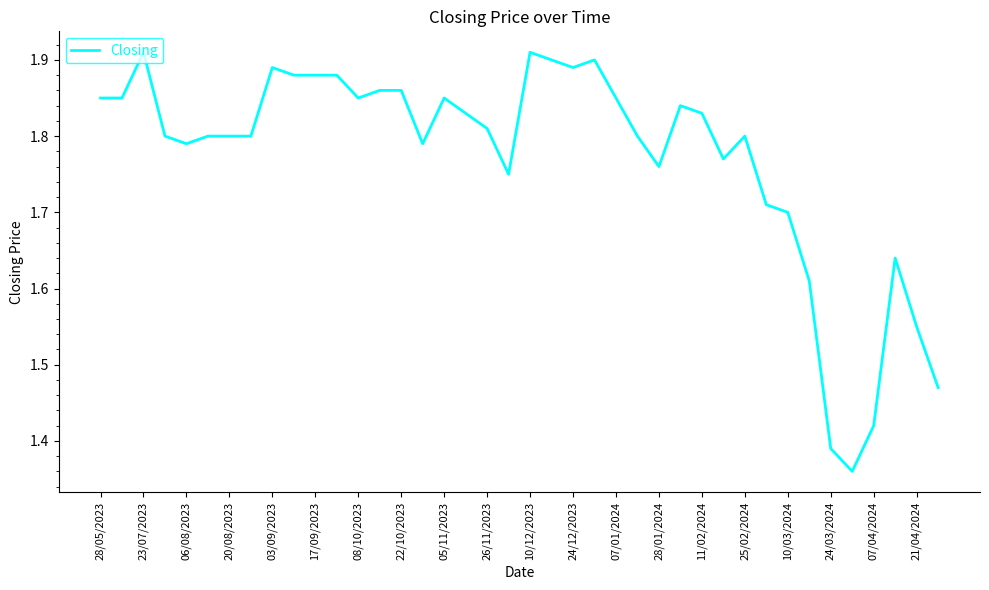

Does the chart have visible grid lines?

No